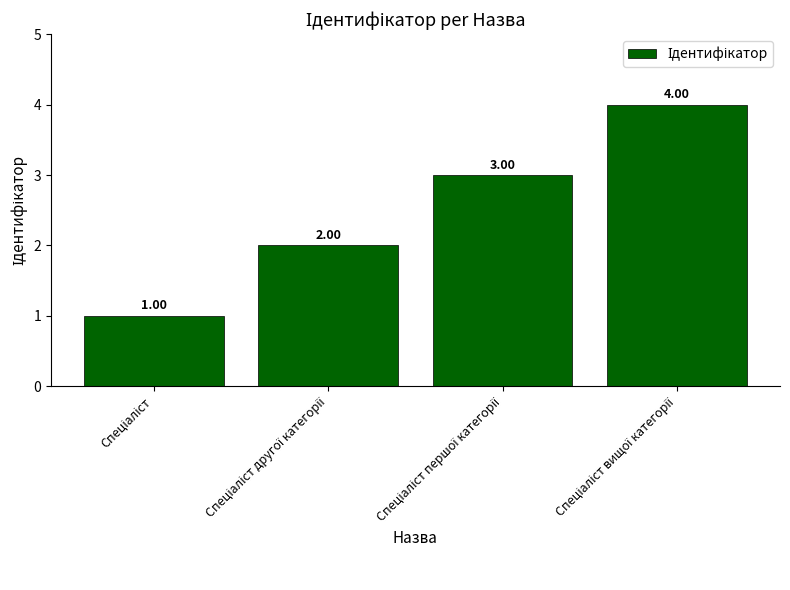

What is the sum of all values?

10